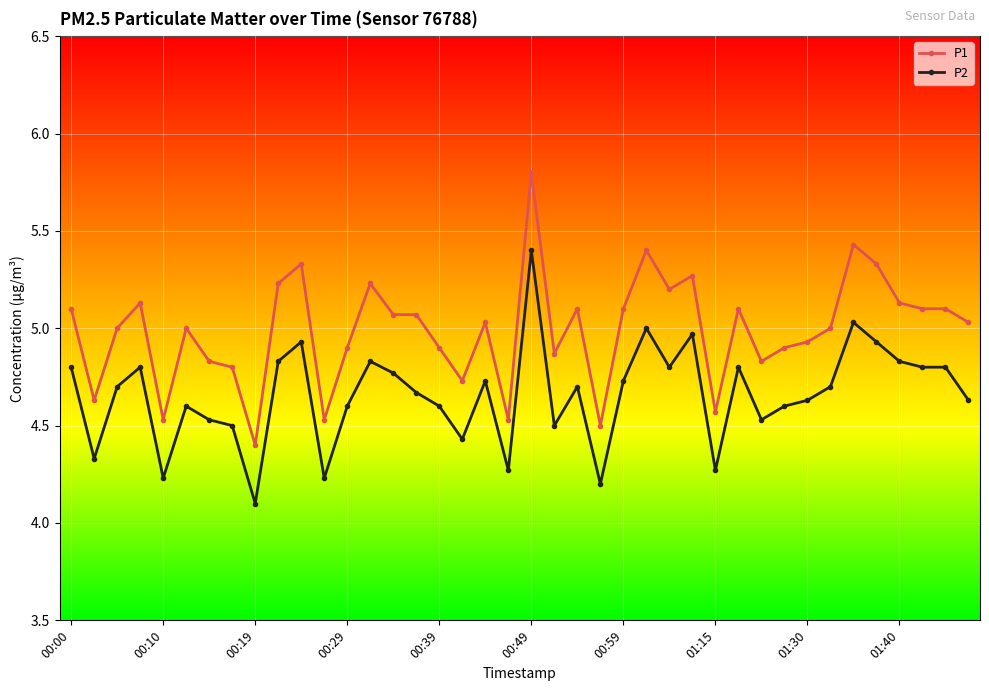

What is the value of the P1 point at the 9th from the left?

4.4